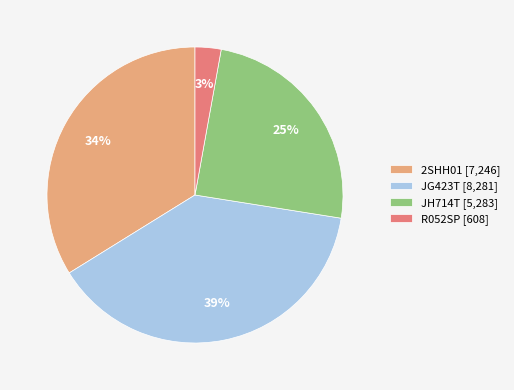

Combined, do JG423T [8,281] and R052SP [608] account for over 50%?

No